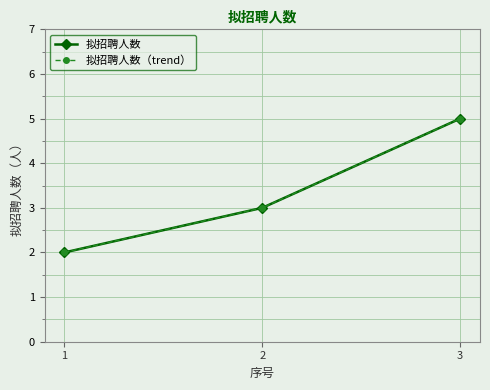

What is the highest value of the 拟招聘人数 series?

5